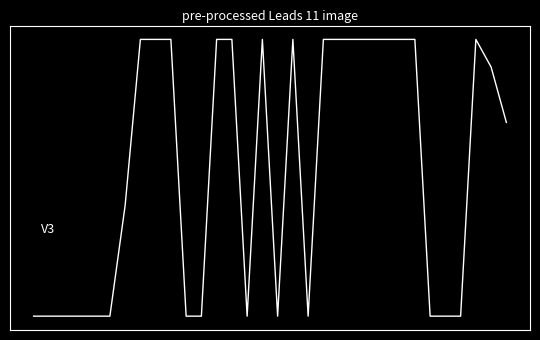

Is this an area chart (filled region under the line)?

No